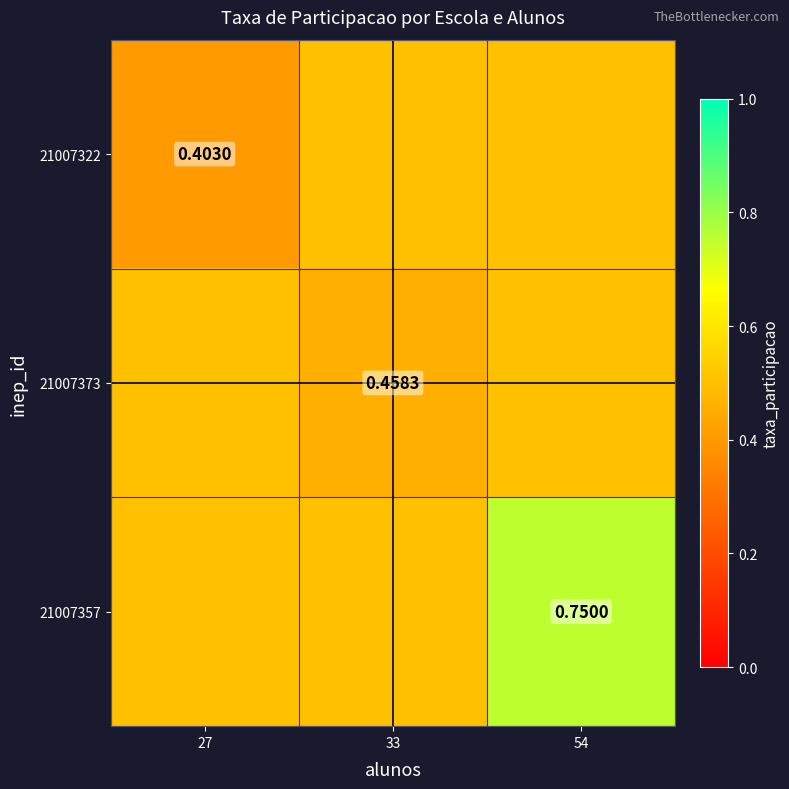

What is the total value across all series at 54?

1.8